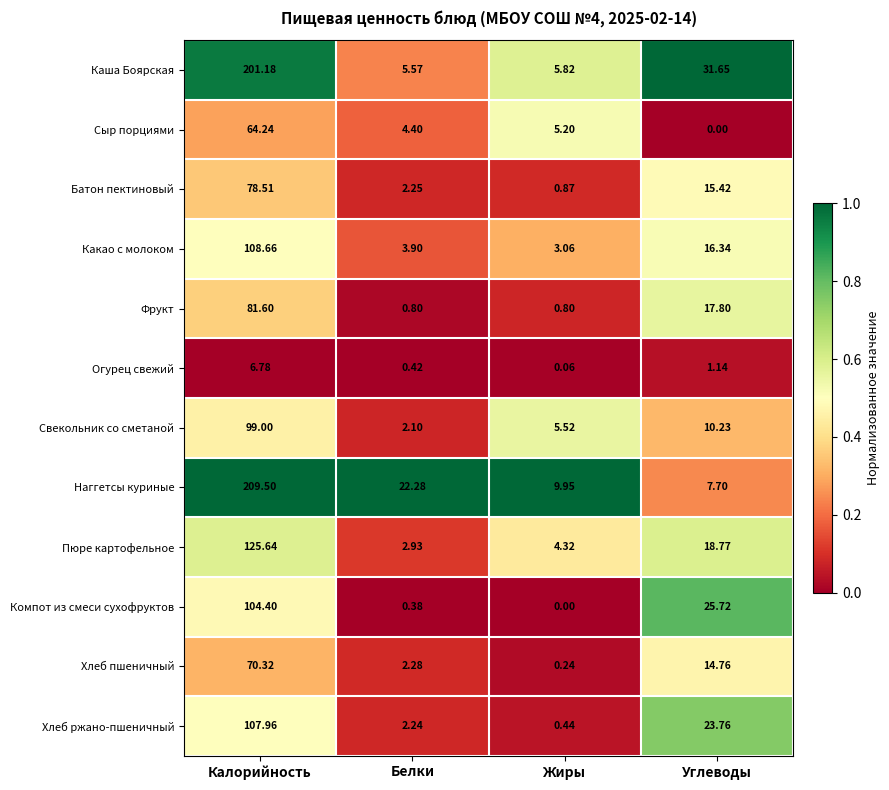

Which series has the widest spread of values?

Наггетсы куриные